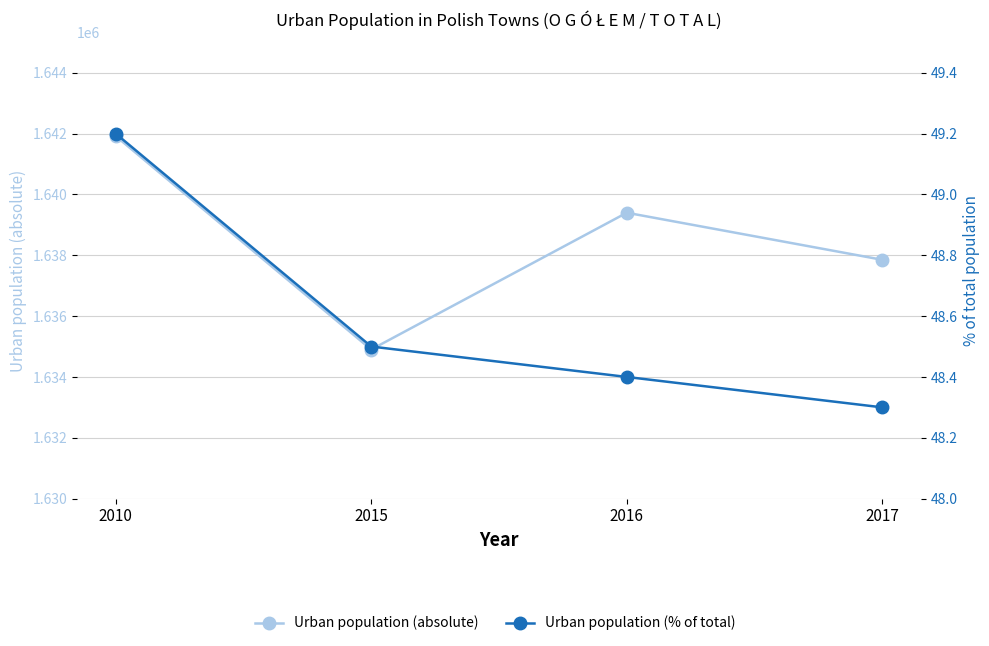

What is the minimum value for Urban population (absolute)?

1634901.0